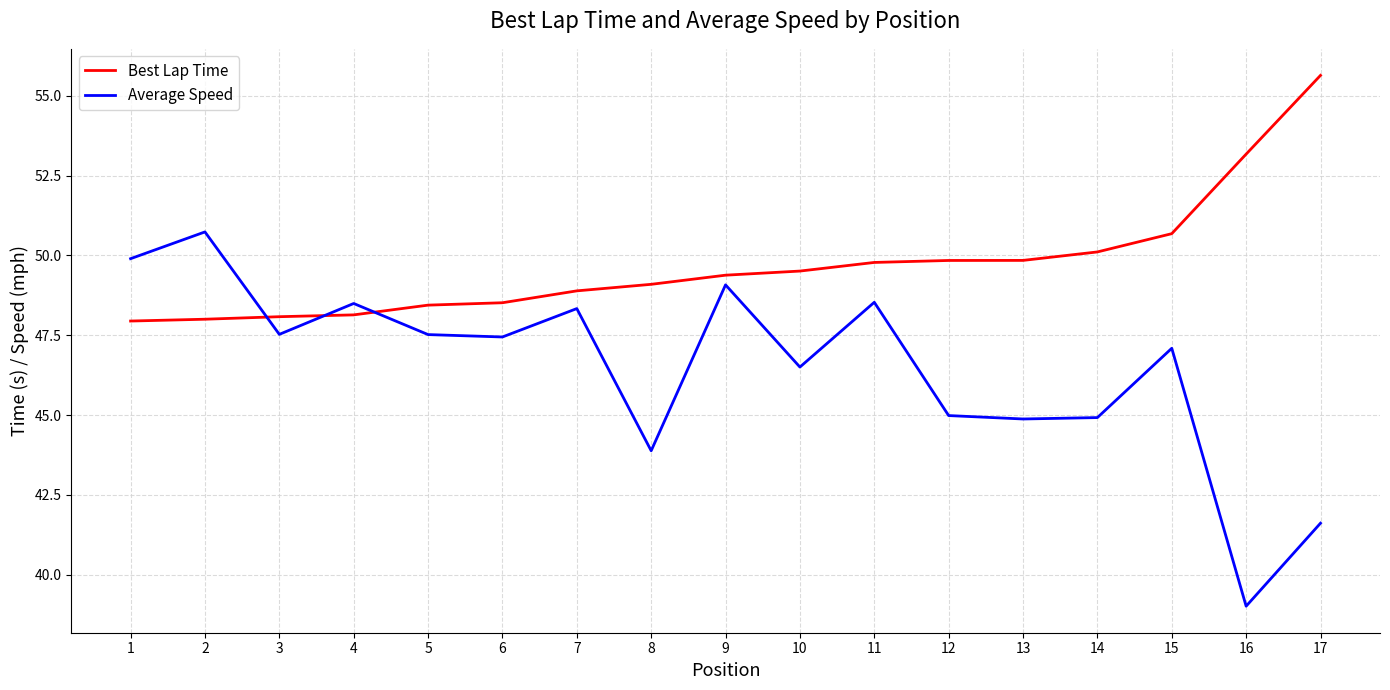

Rank the series by their average value, from lowest to highest.

Average Speed, Best Lap Time